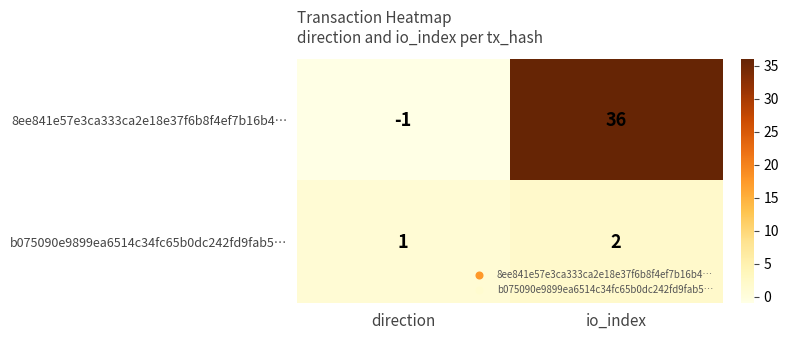

Reading left to right, extract all data points from this chart.

8ee841e57e3ca333ca2e18e37f6b8f4ef7b16b4…: direction=-1	io_index=36
b075090e9899ea6514c34fc65b0dc242fd9fab5…: direction=1	io_index=2